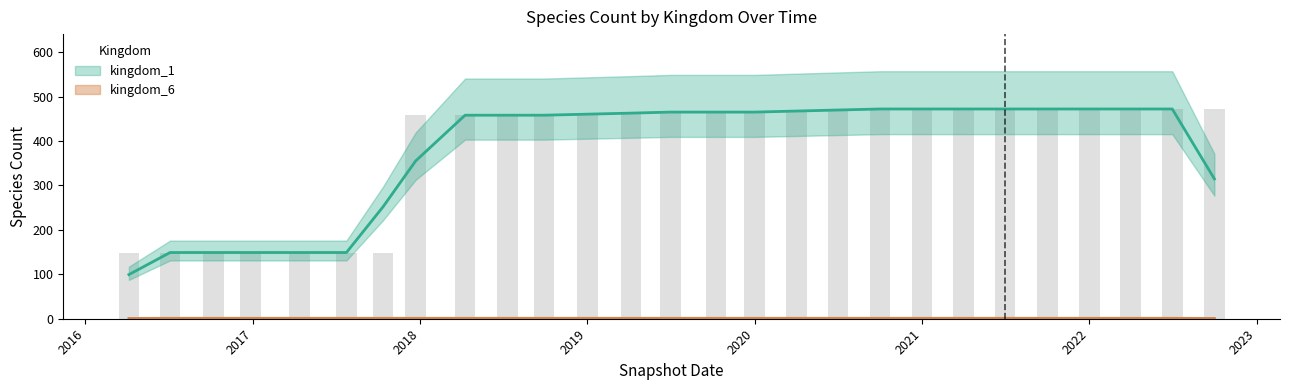

Where does the data first go above 465?

2020-07-01